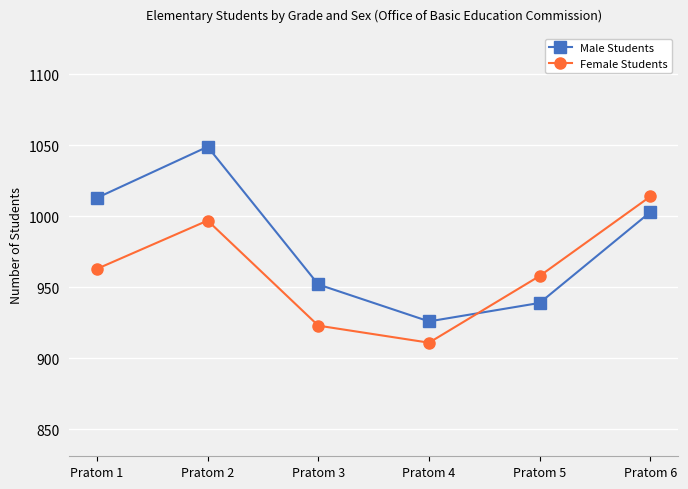

What is the sum of all Female Students values?

5766